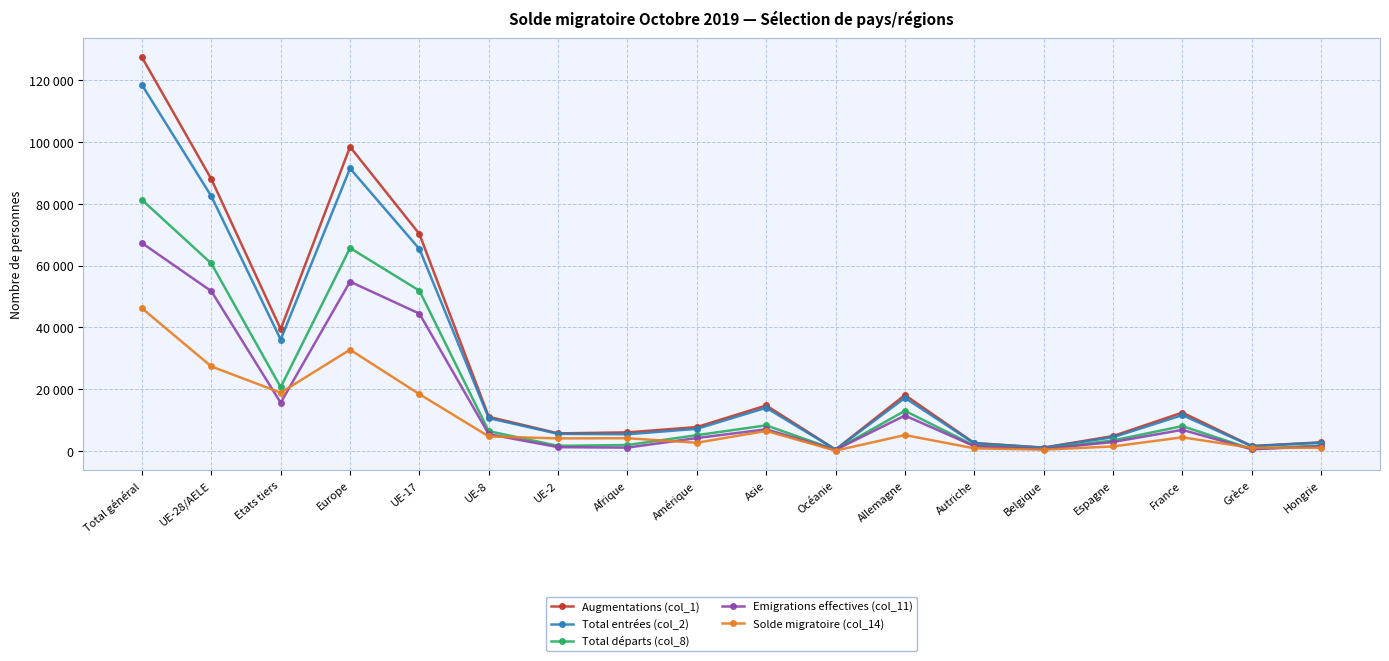

What is the label of the 16th point from the left?

France